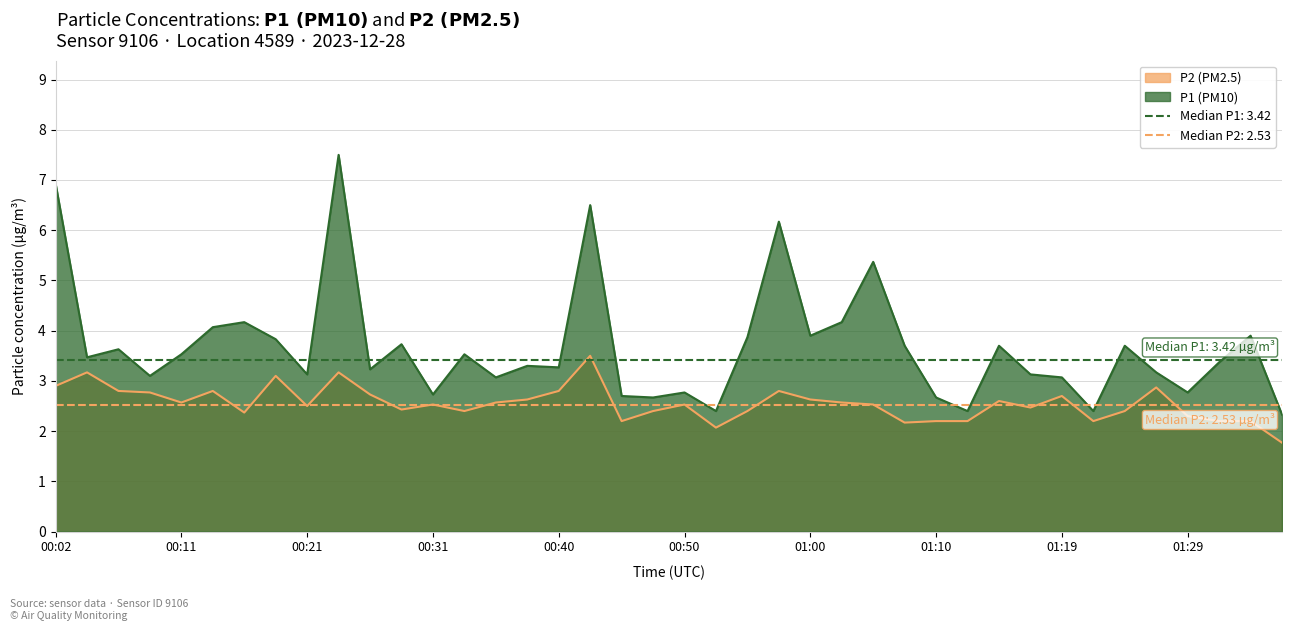

How many lines are shown in the chart?

2